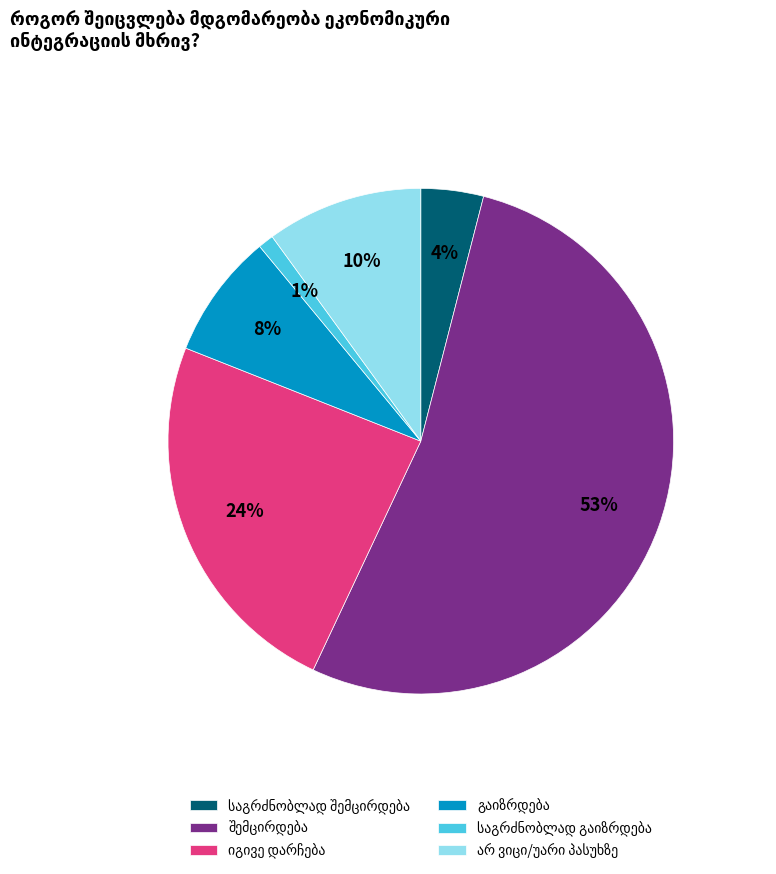

Does any single category account for the majority?

Yes